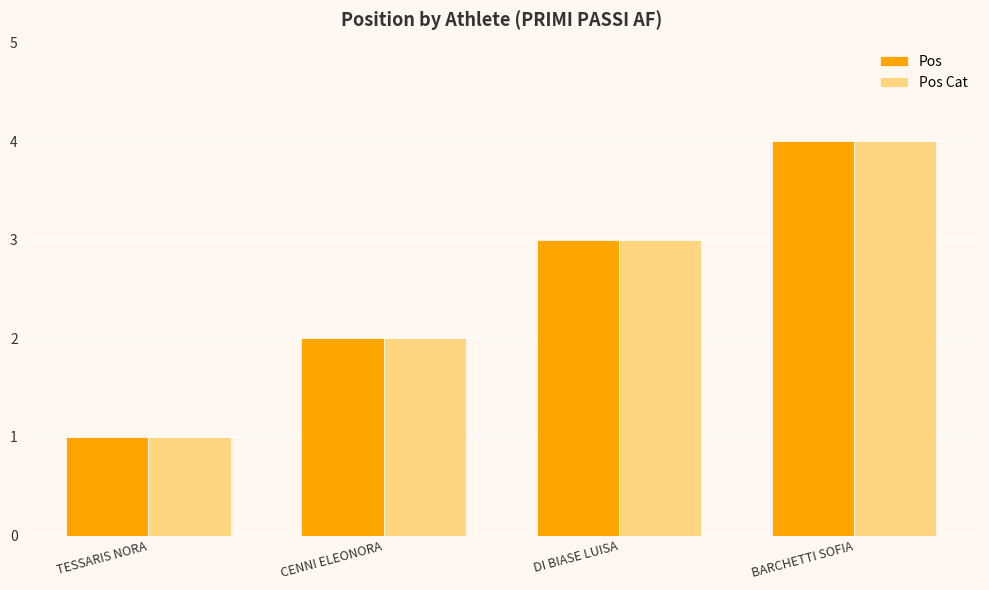

Which label corresponds to the largest value in the chart?

BARCHETTI SOFIA